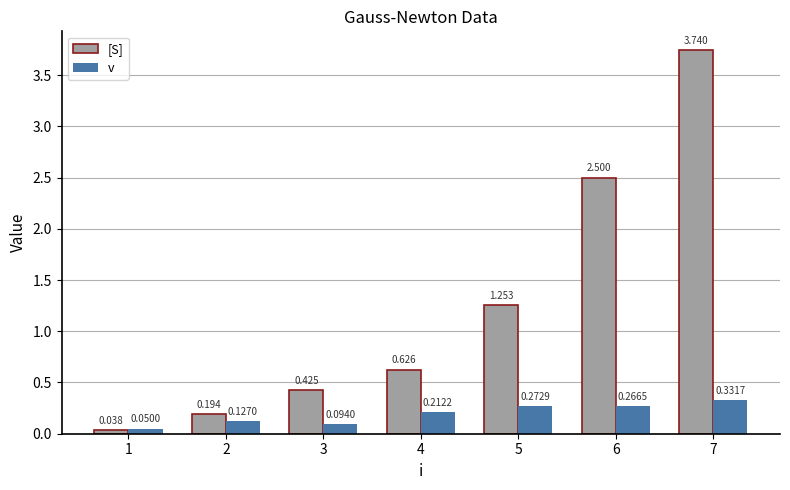

What is the spread (max minus min) of values at 6?

2.2